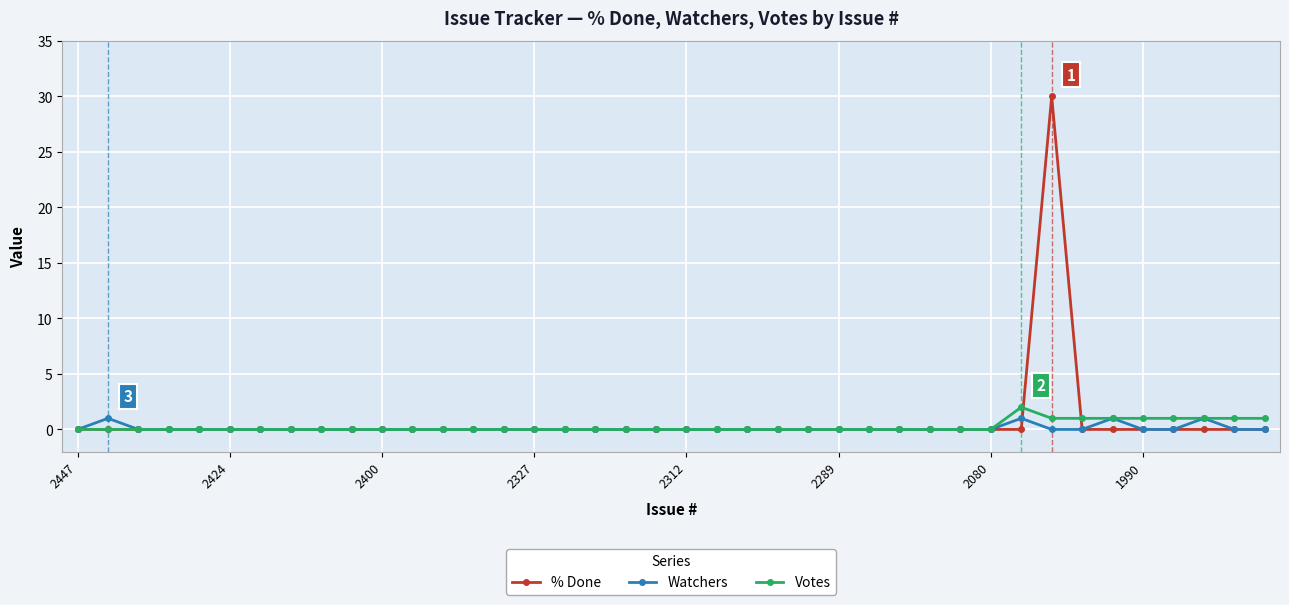

What is the greatest value displayed?

30